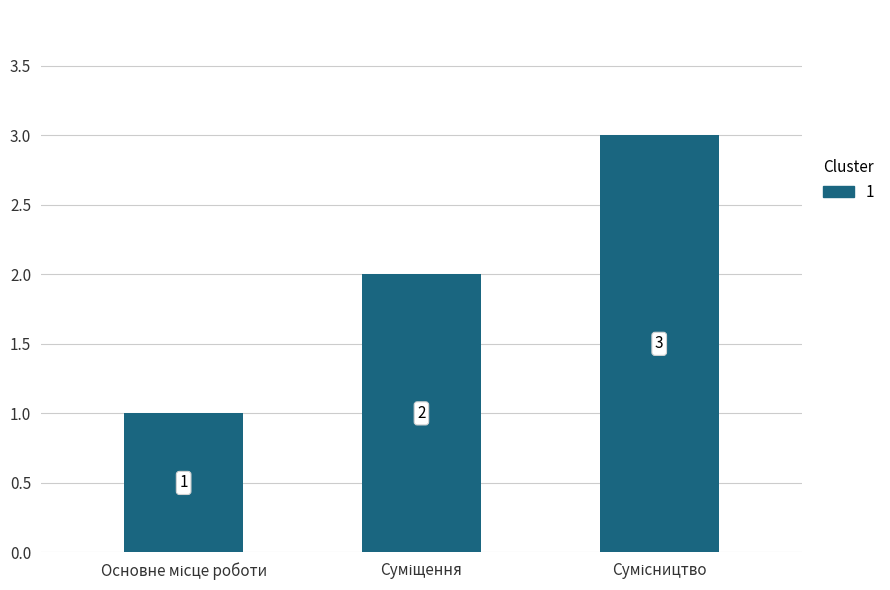

Count the values in the range 1 to 3.

3